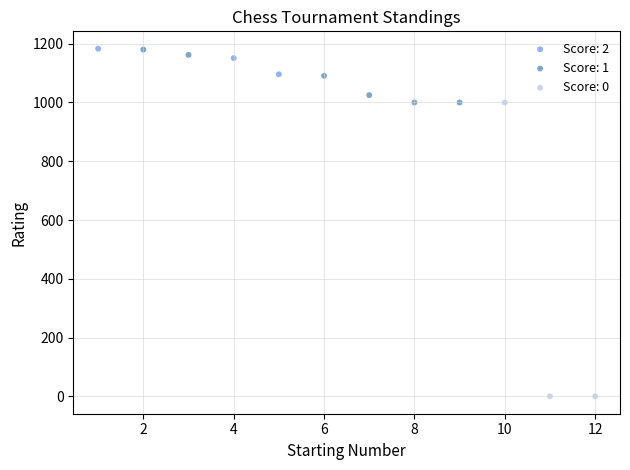

What are all the series names shown in the legend?

Score: 2, Score: 1, Score: 0